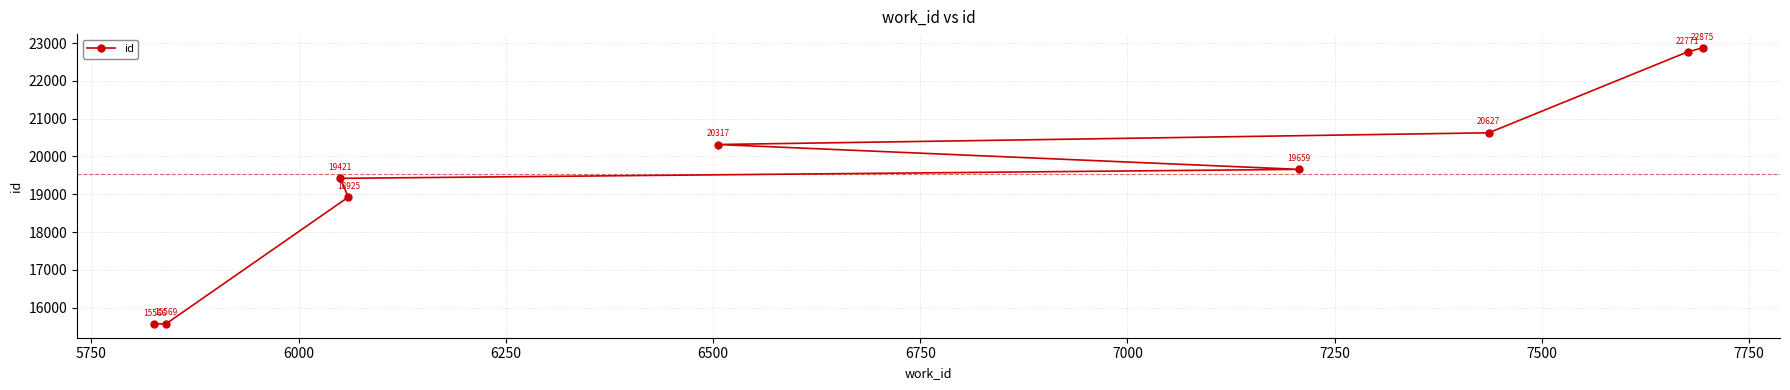

What is the difference between the second highest and second lowest values?

7202